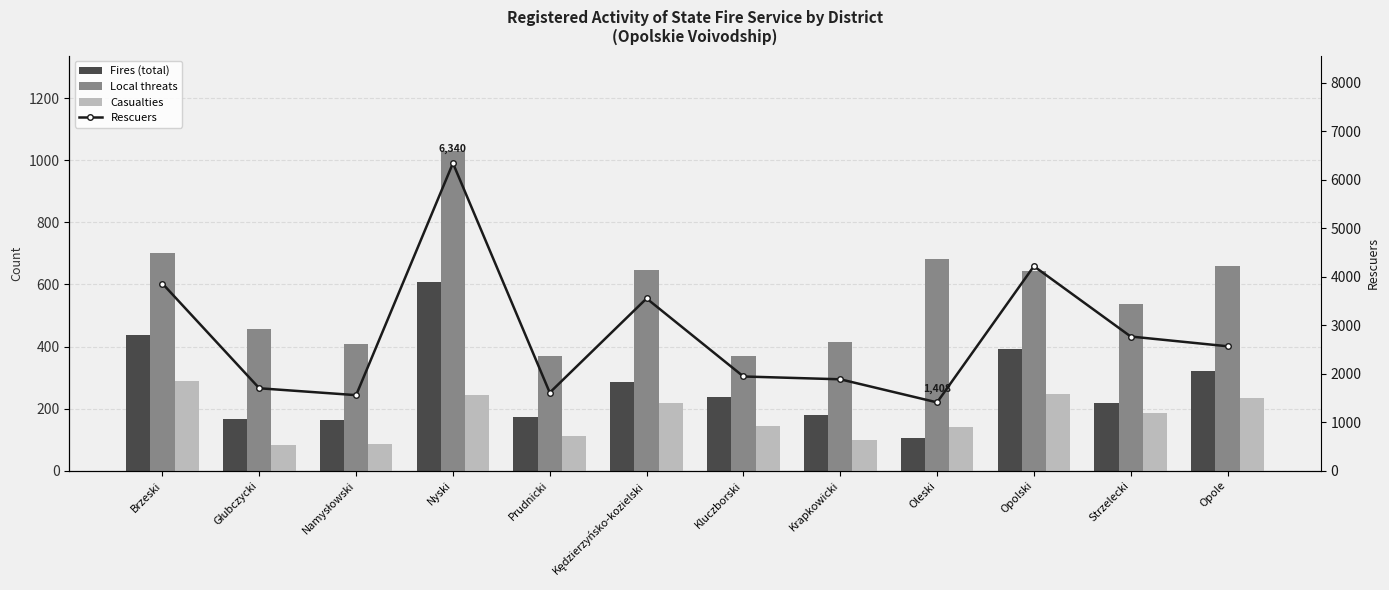

What is the difference between the maximum and minimum values in the Local threats series?

660